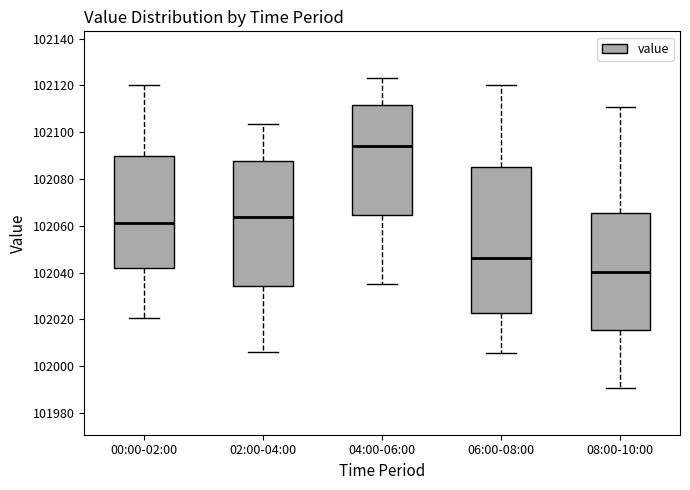

Reading left to right, transcribe this box plot: for each box, give where its median line is, the range the box spans, and where its two whiskers end, as read against the y-axis. The values are not printed on the chart, so give them approximately, as read against the axis.

00:00-02:00: median 102062, box 102042 to 102090, whiskers 102020 to 102120
02:00-04:00: median 102064, box 102034 to 102088, whiskers 102006 to 102104
04:00-06:00: median 102094, box 102064 to 102112, whiskers 102036 to 102124
06:00-08:00: median 102046, box 102022 to 102086, whiskers 102006 to 102120
08:00-10:00: median 102040, box 102016 to 102066, whiskers 101990 to 102110